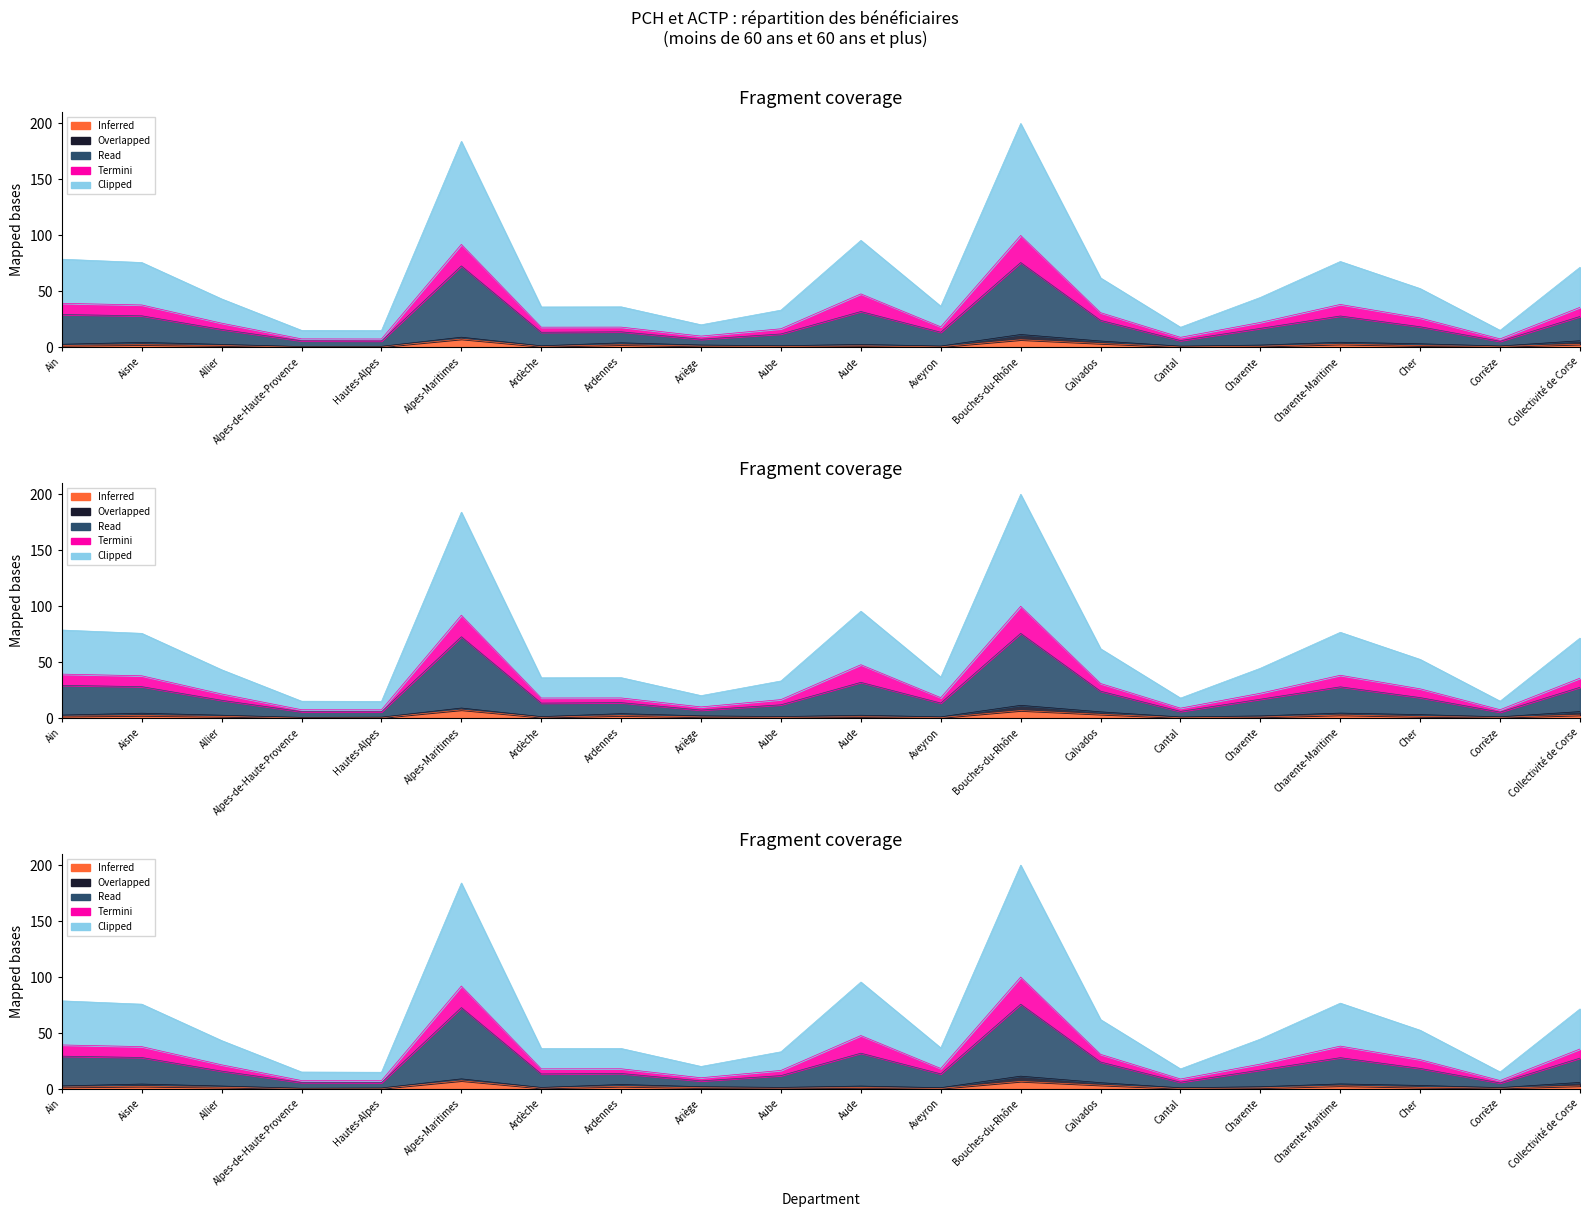

True or false: Inferred and Clipped cross at least once.

False